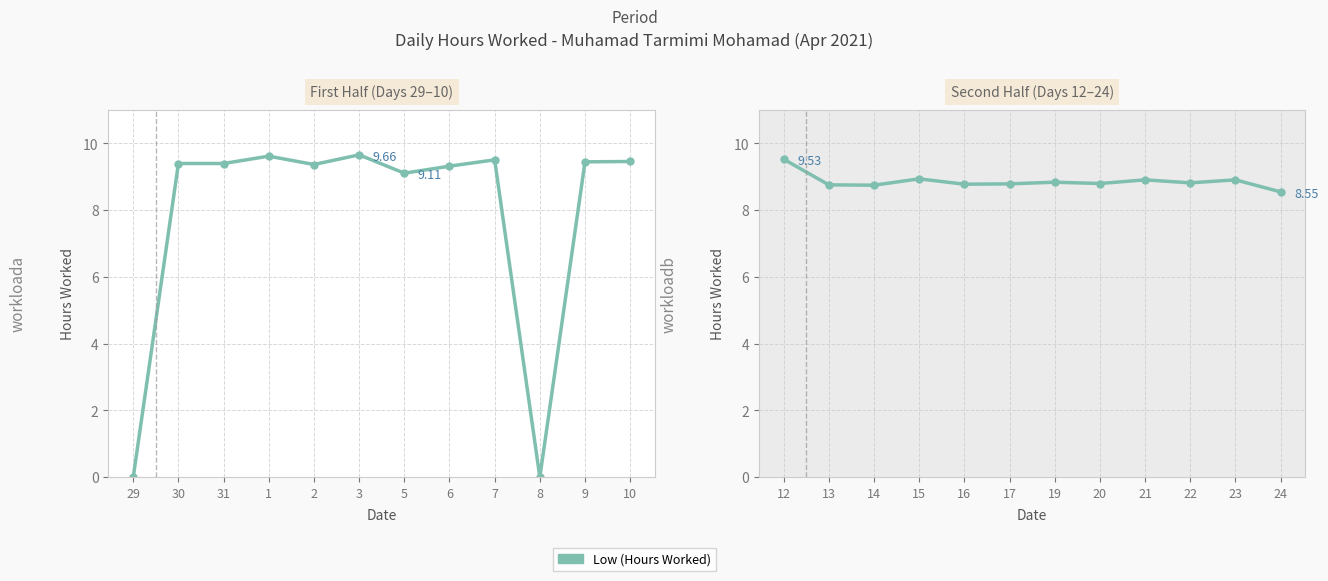

Does the chart have visible grid lines?

Yes